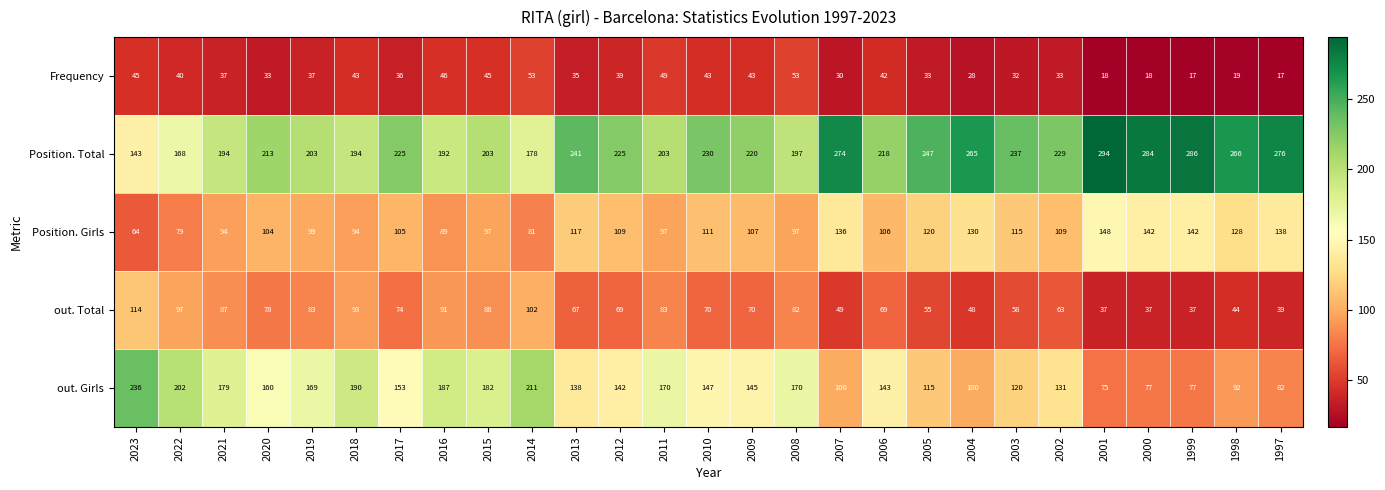

True or false: out. Total has a value of 32 at 2009.

False